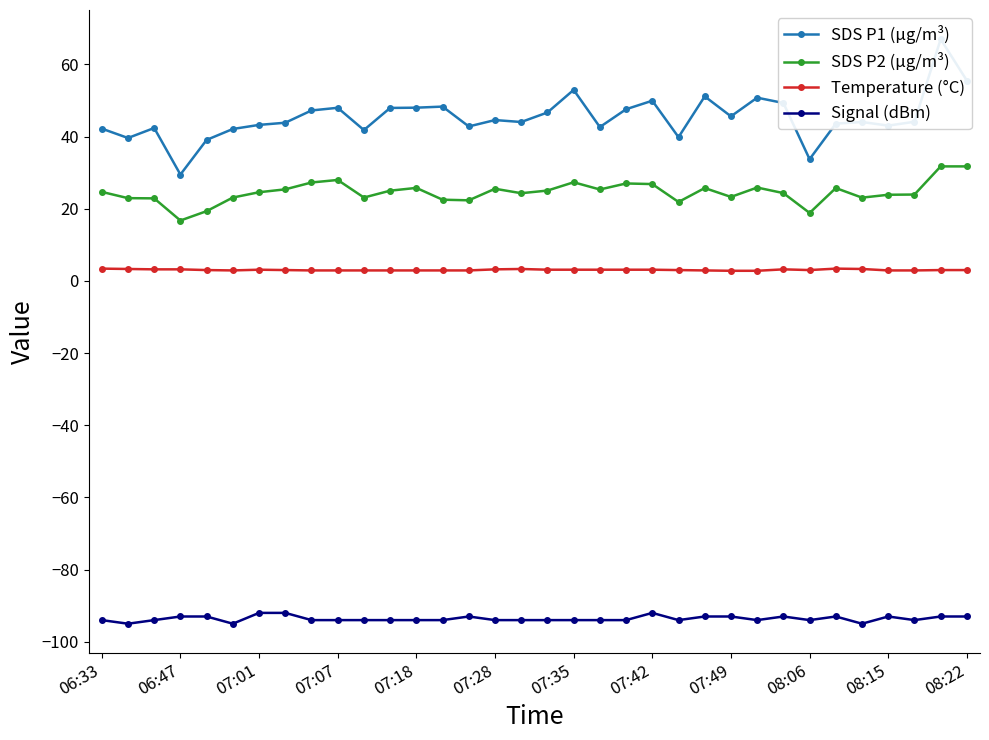

What is the average value of the SDS P2 (µg/m³) series?

24.6